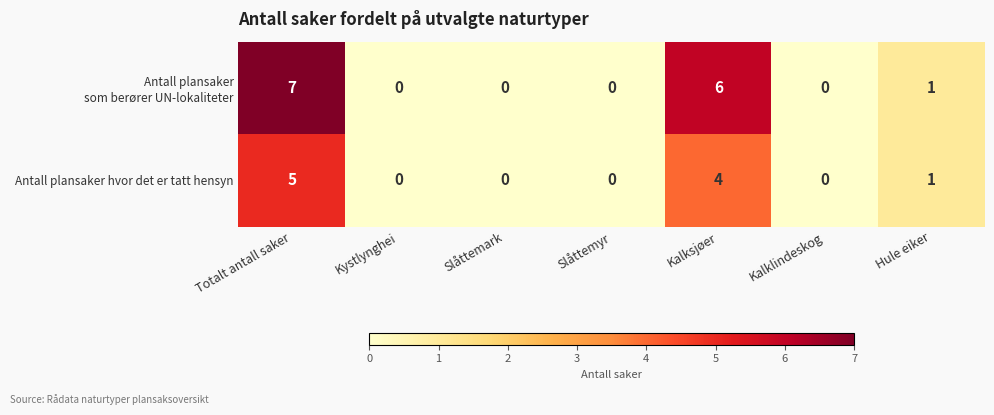

At how many categories does at least one series exceed 5?

2